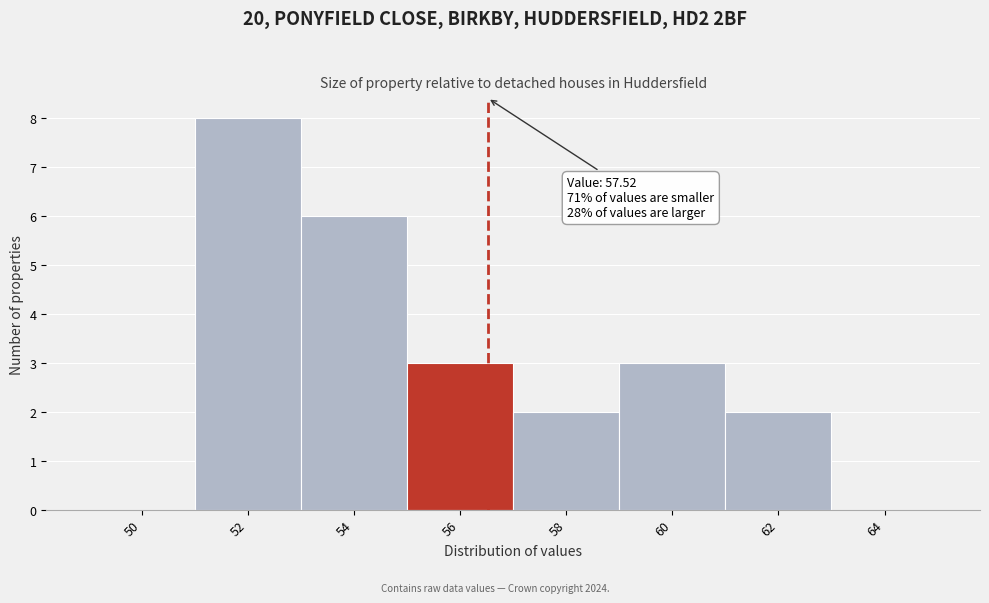

Reading right to left, transcribe all the data shown in this chart.

64=0	62=2	60=3	58=2	56=3	54=6	52=8	50=0